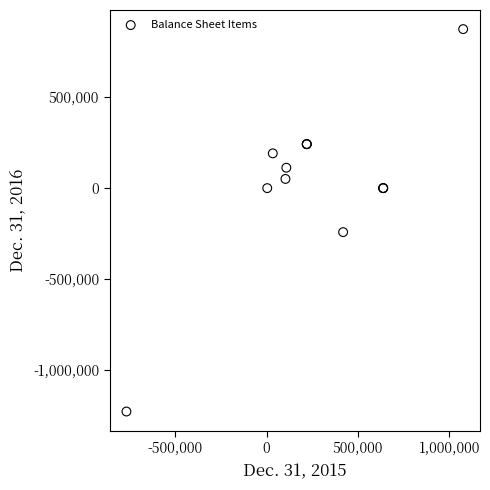

What Y value in the scatter plot is closest to -176849?

-241652